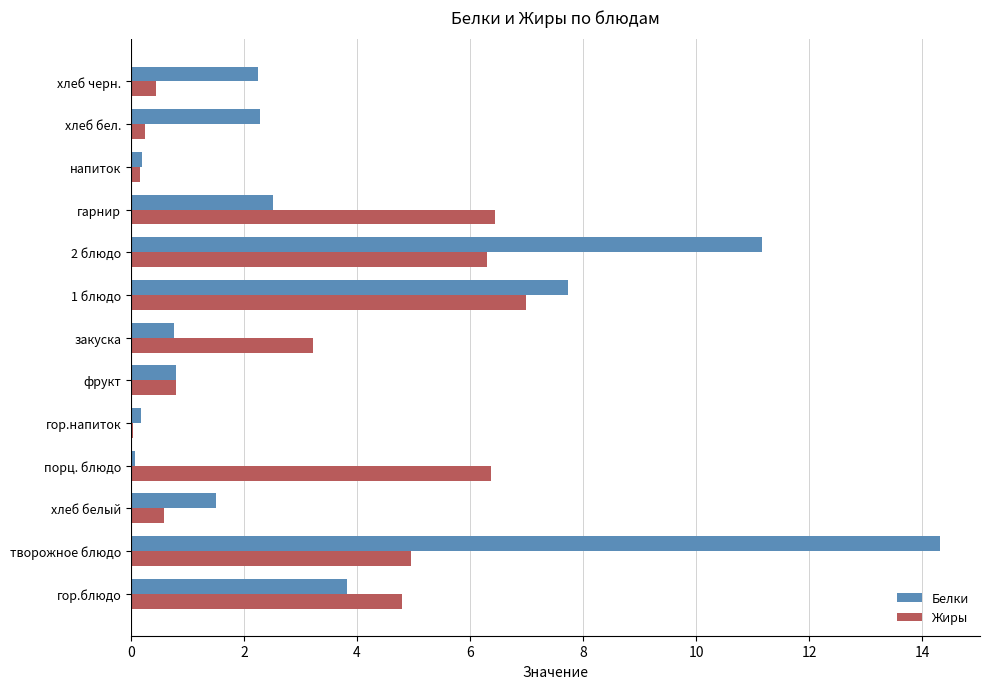

What is the greatest value displayed?

14.3